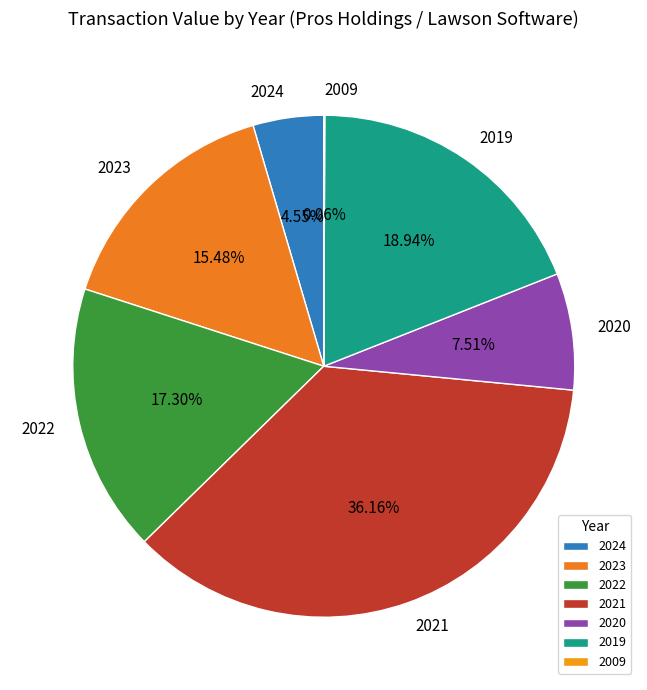

Which has a higher value, 2022 or 2023?

2022